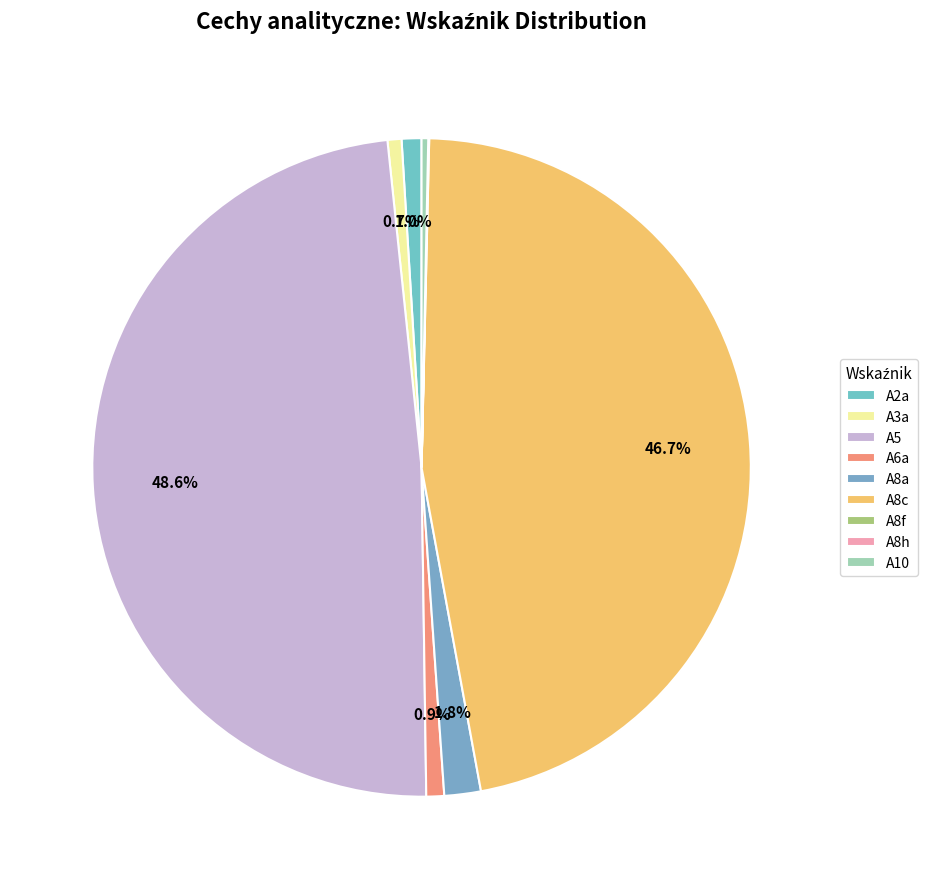

Is A3a the majority of the pie?

No